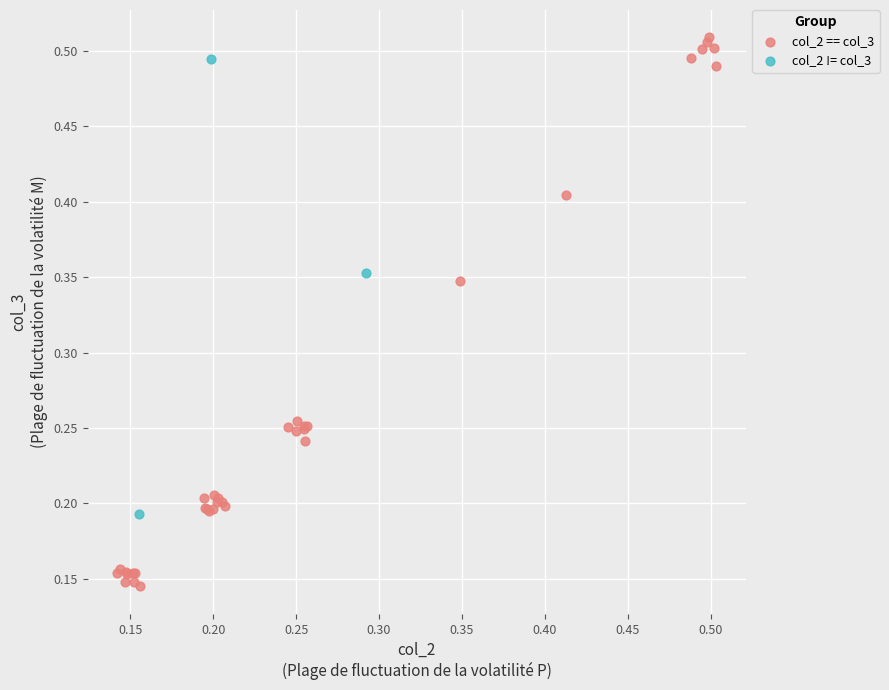

Which series reaches the minimum Y coordinate?

col_2 == col_3